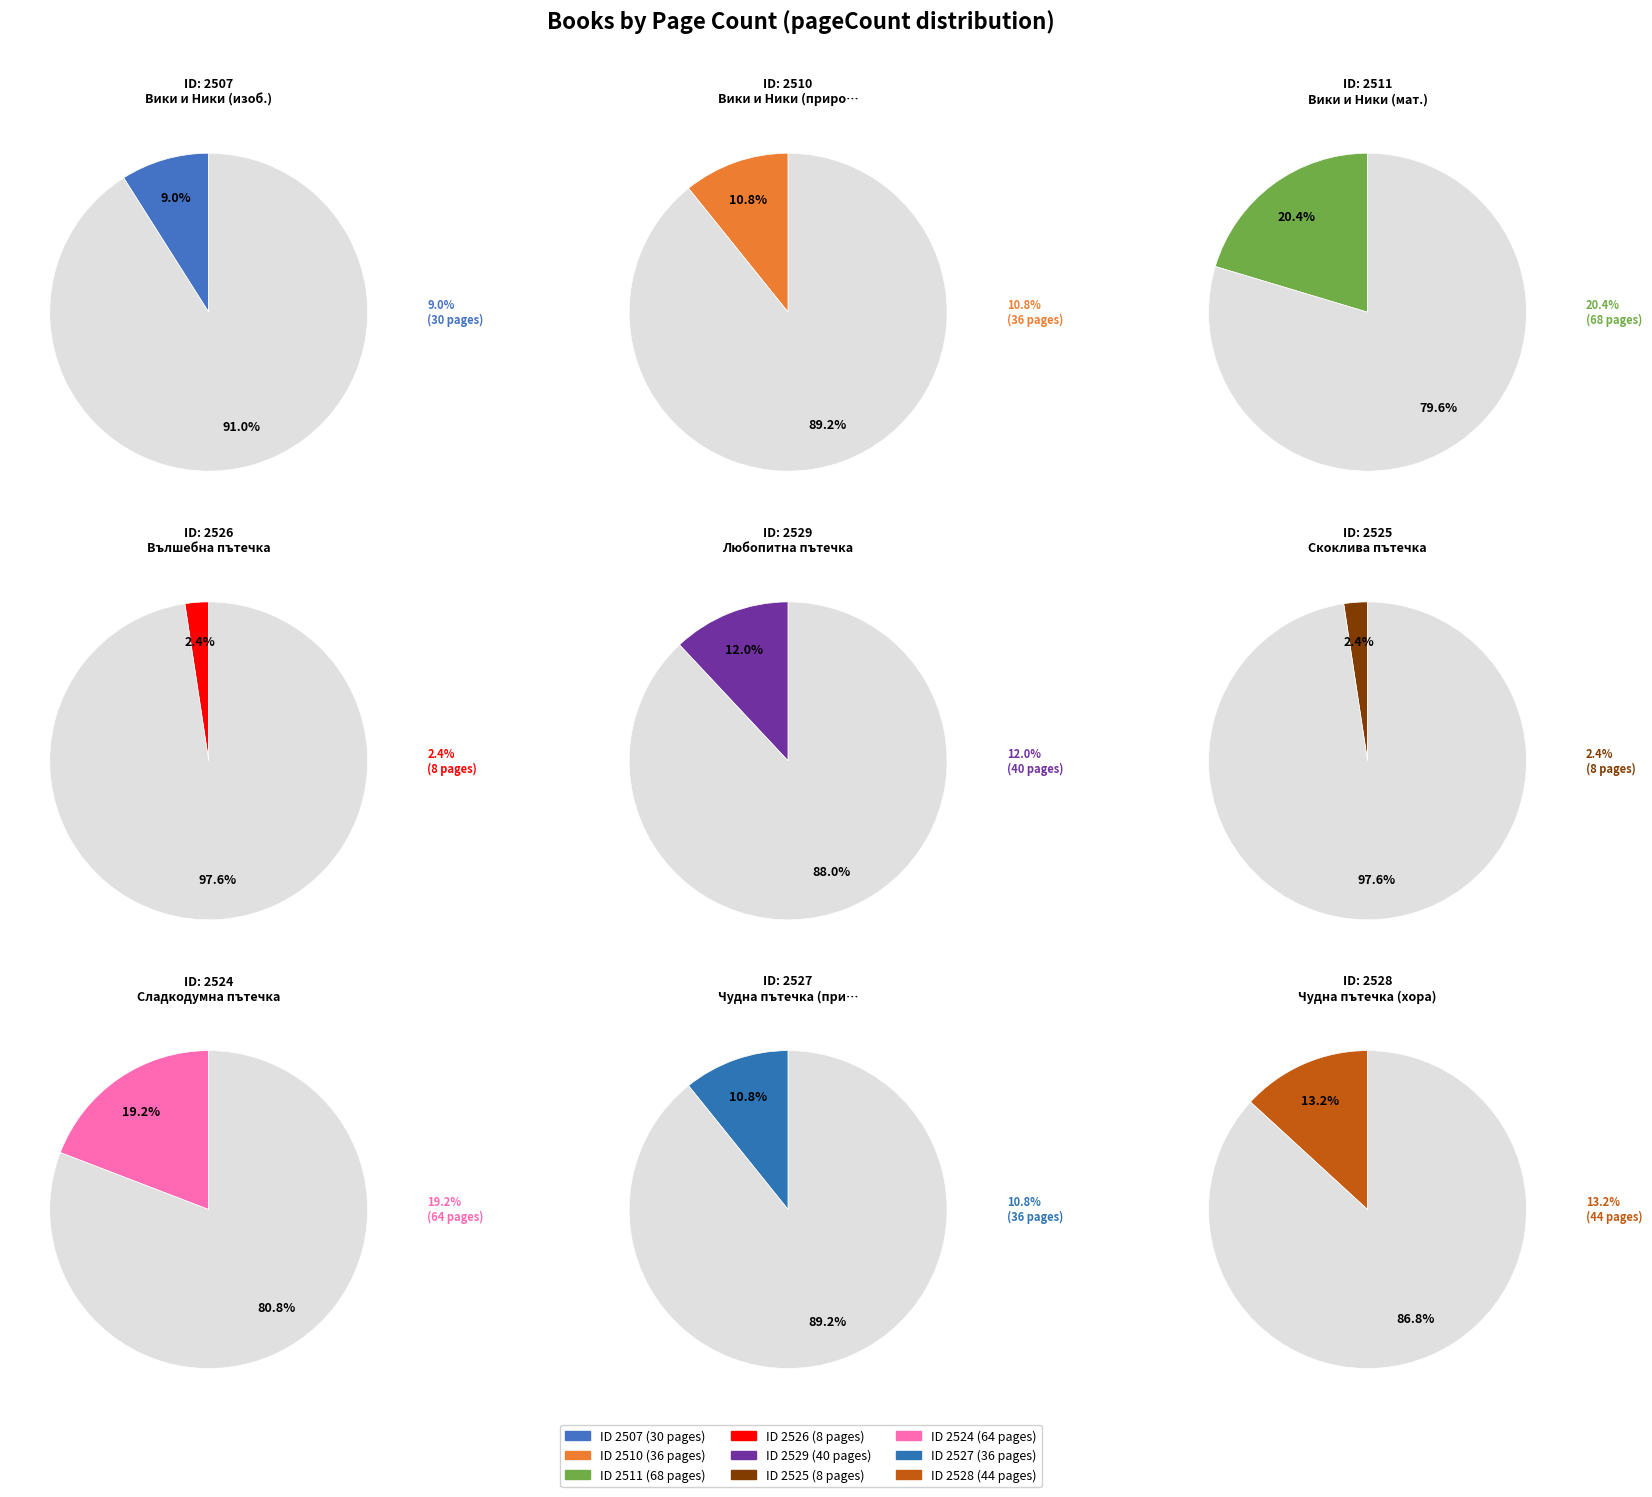

What percentage is the 2526 slice, to the nearest percent?

2%